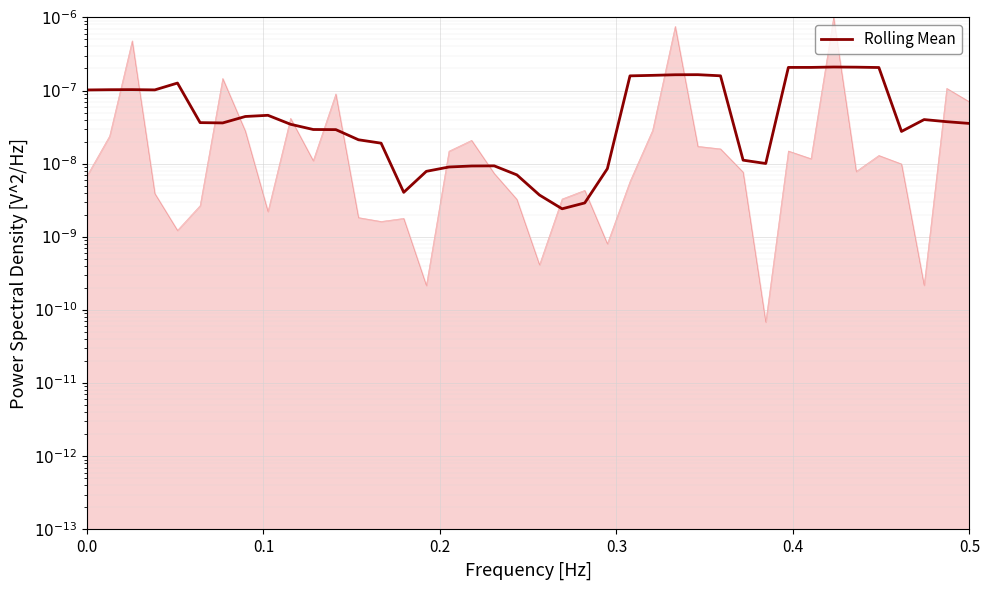

How many points are higher than both their immediate neighbors (excluding endpoints)?

7